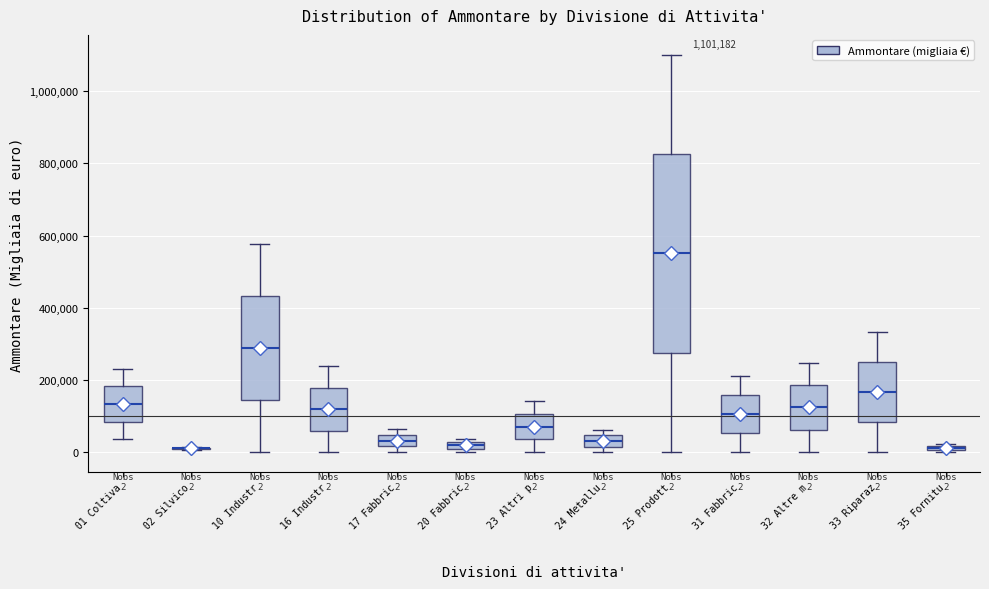

Comparing the boxes themselves (not the whiskers), which one is the tallest?

25 Prodott